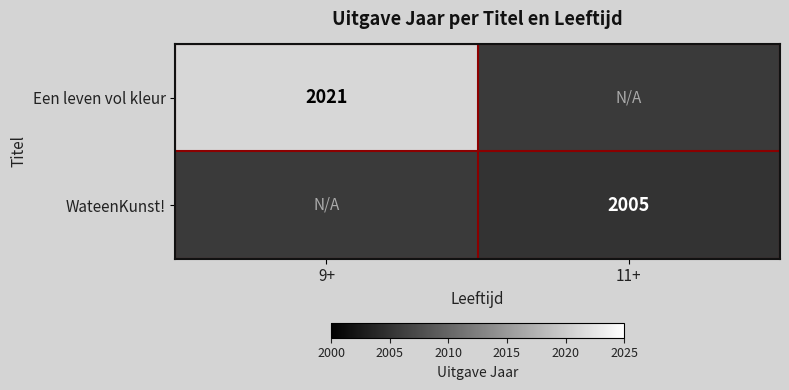

Is it true that WateenKunst! equals 2005 at 11+?

True